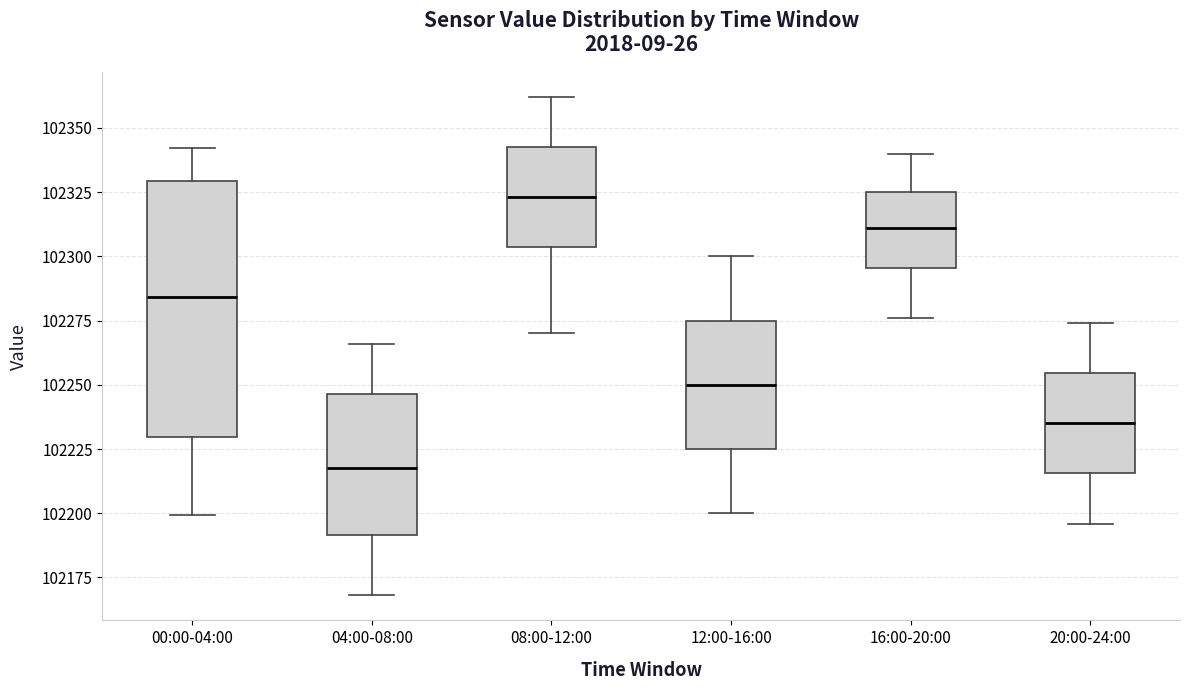

Which box is the tallest, from its lower edge to its upper edge?

00:00-04:00